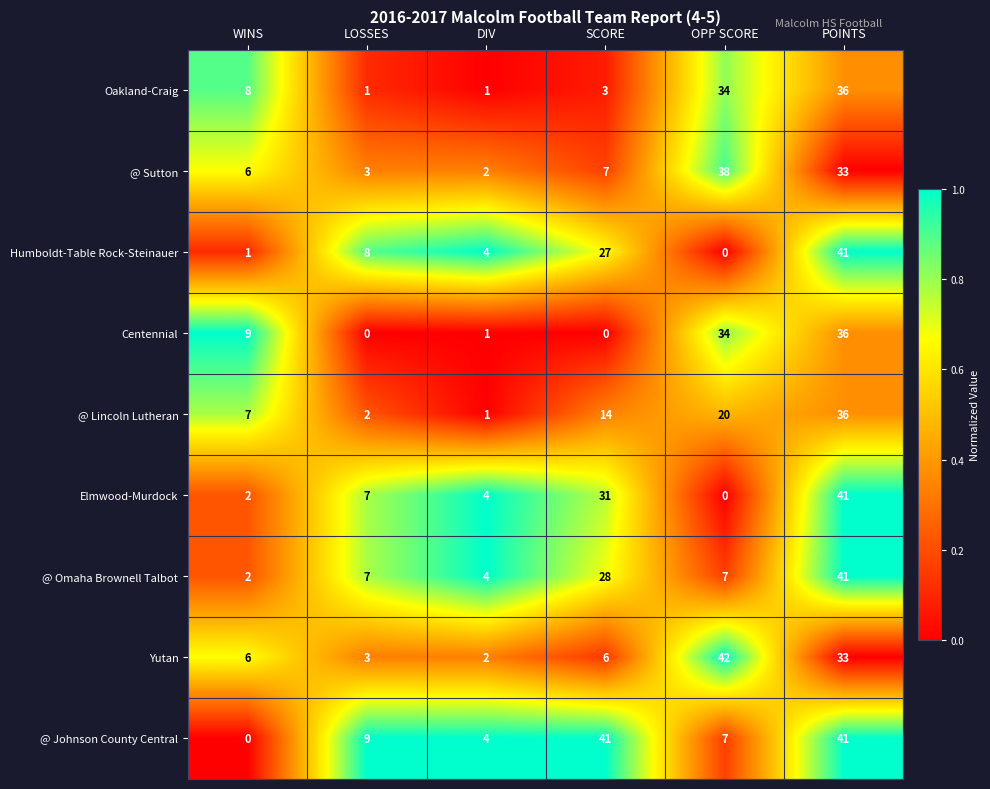

What is the difference between the highest and lowest values at LOSSES?

9